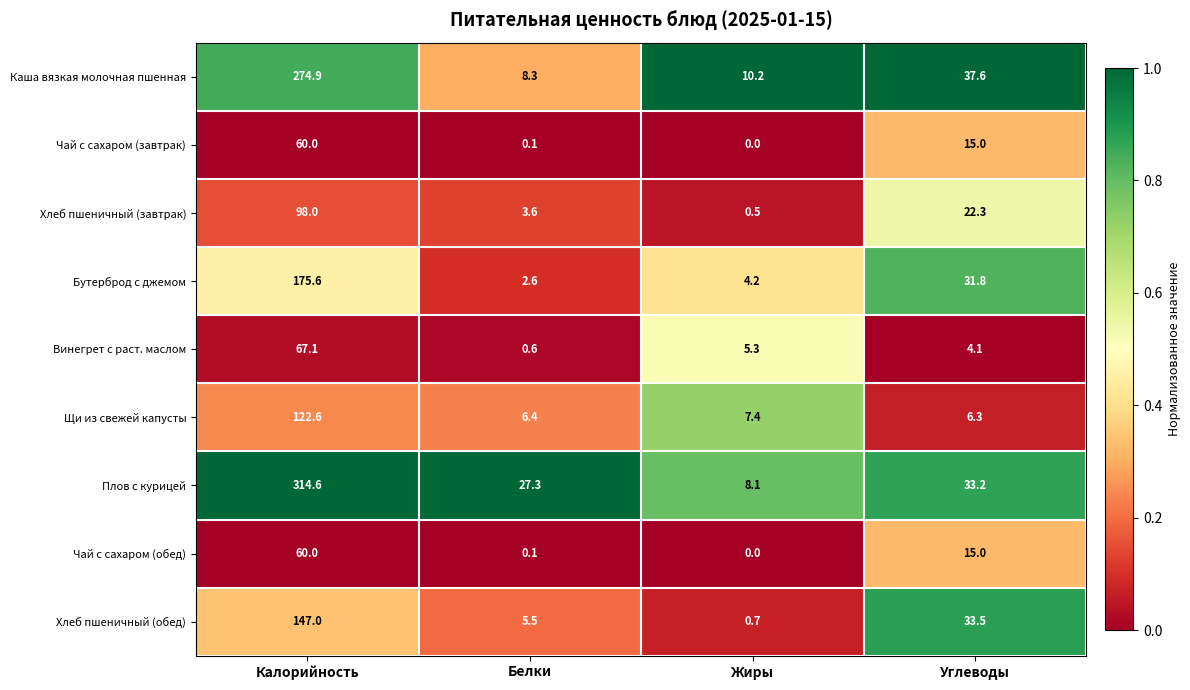

What is the sum of the Винегрет с раст. маслом values at Углеводы and Калорийность?

71.2